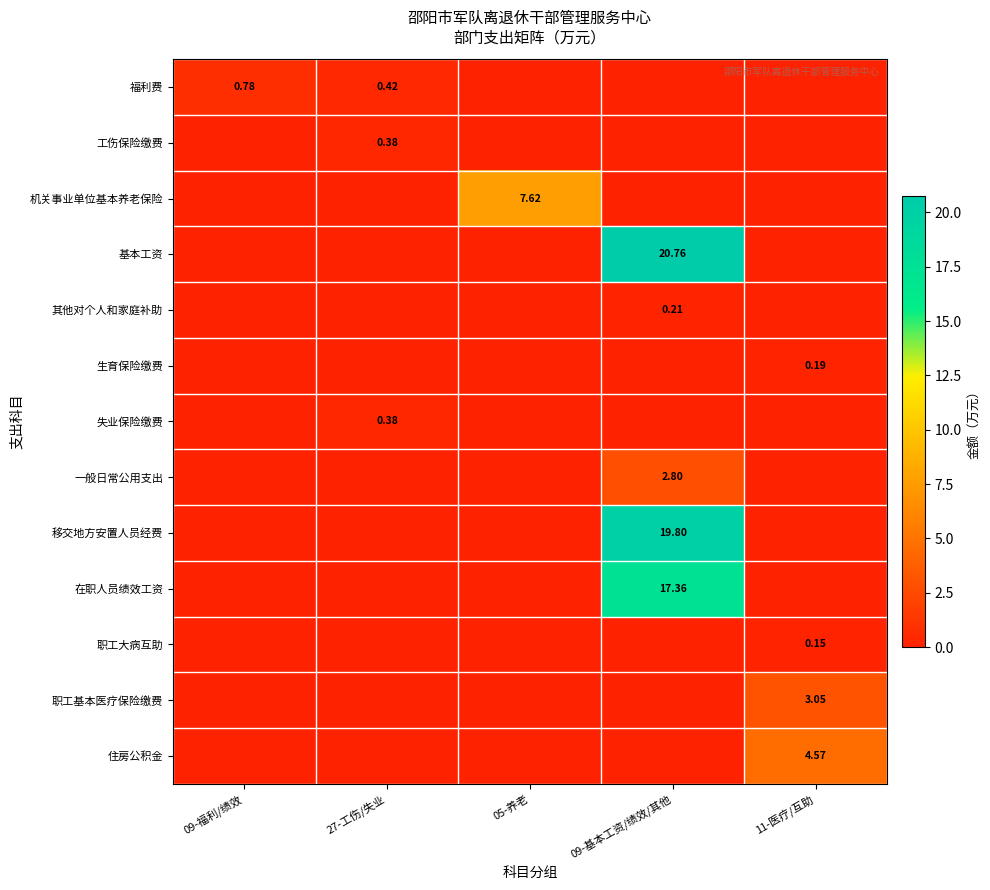

What is the sum of all 职工基本医疗保险缴费 values?

3.0